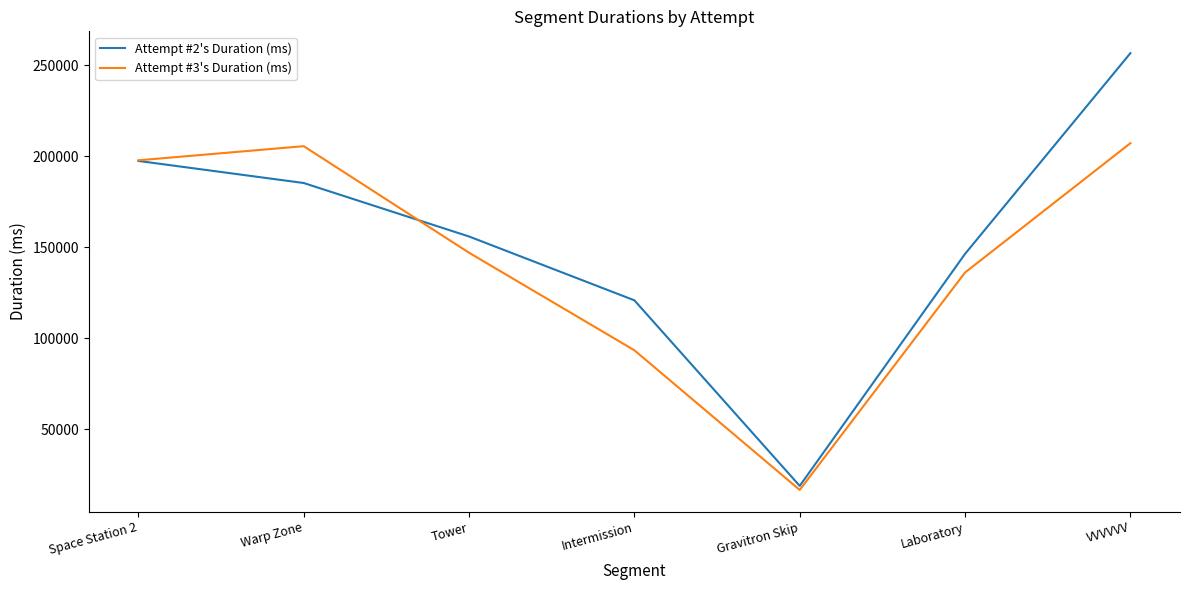

How many lines are shown in the chart?

2